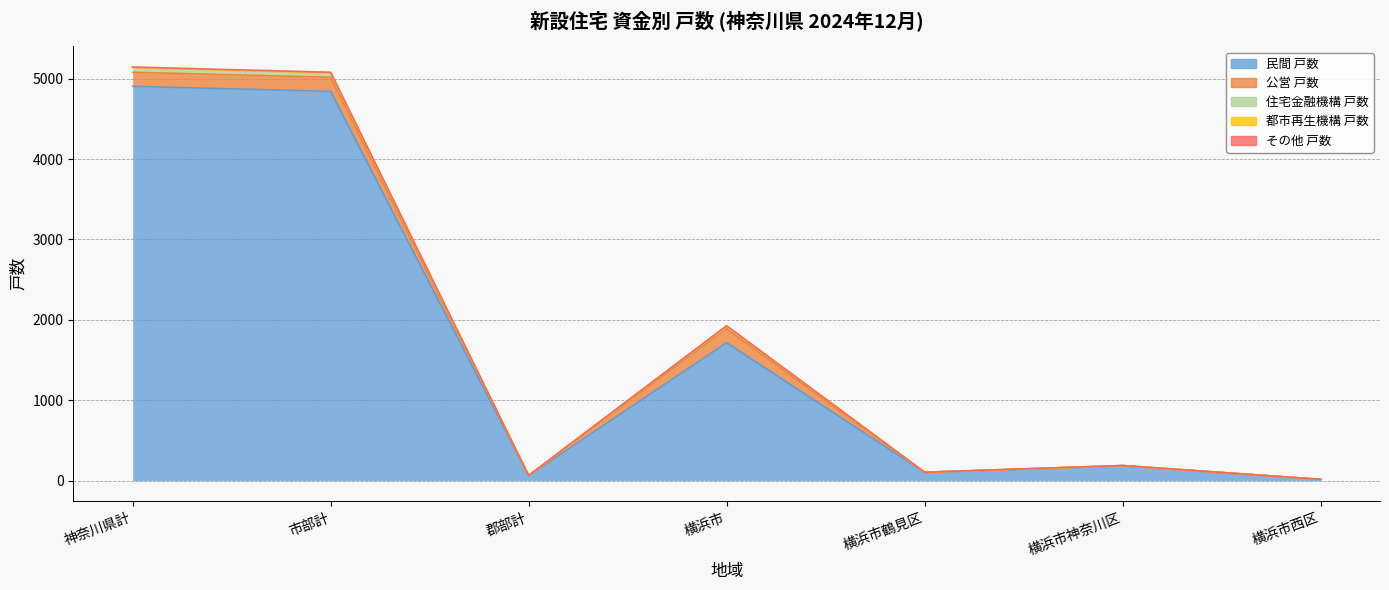

At which category does the chart reach its minimum across all series?

横浜市西区